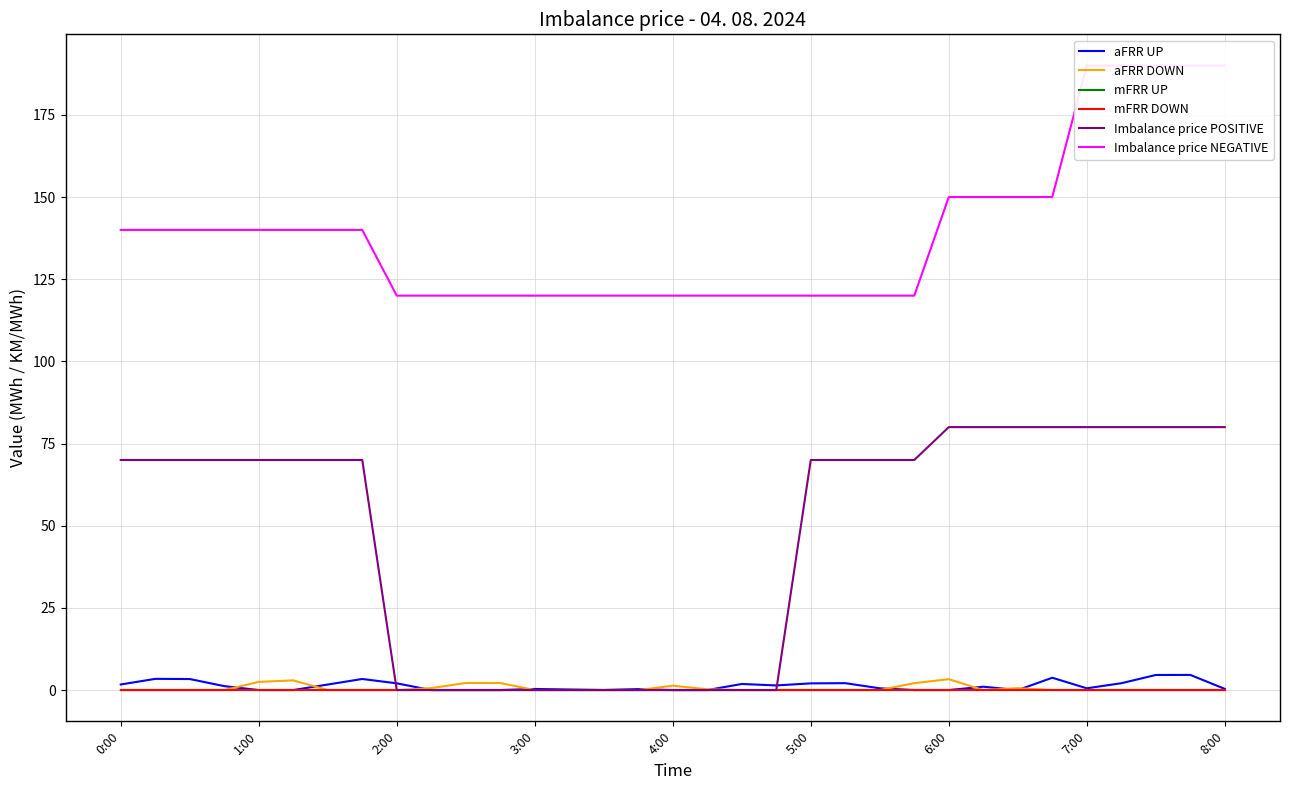

The value of mFRR UP at 9 is 0.0. True or false?

True